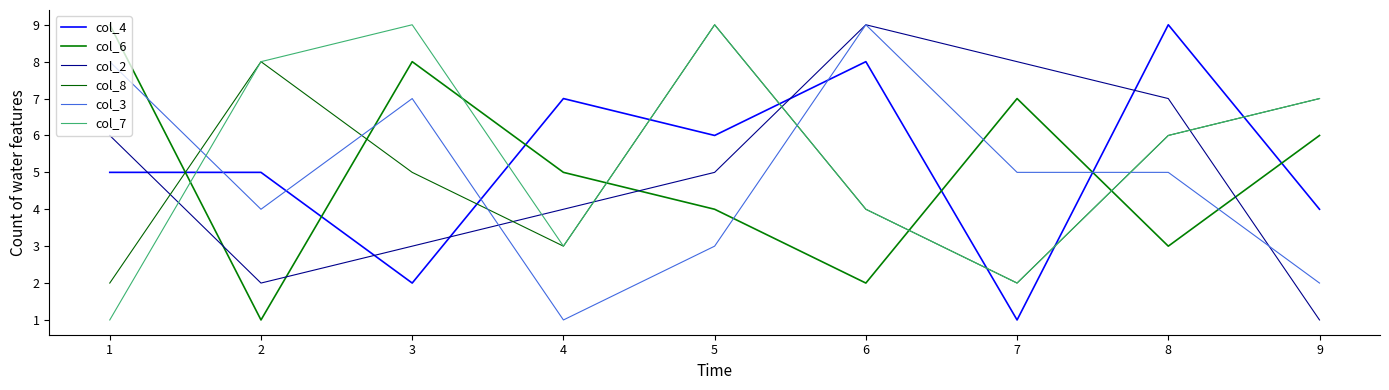

What is the difference between the second highest and second lowest values in the col_3 series?

6